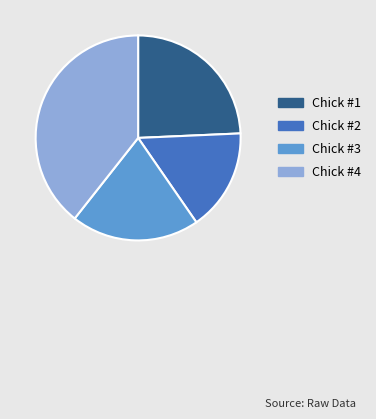

What is the largest slice in the pie chart?

Chick #4